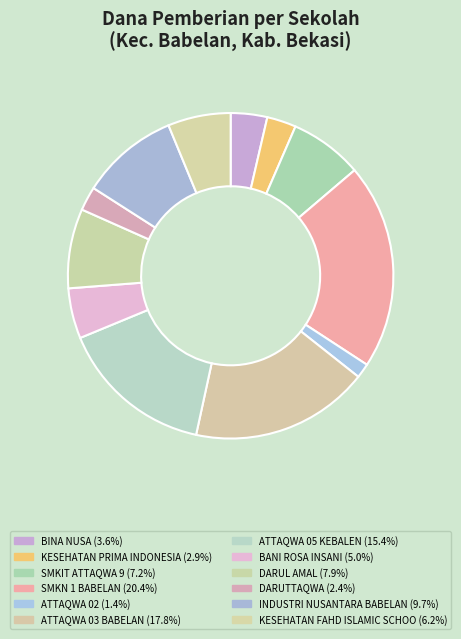

What is the largest slice in the pie chart?

SMKN 1 BABELAN